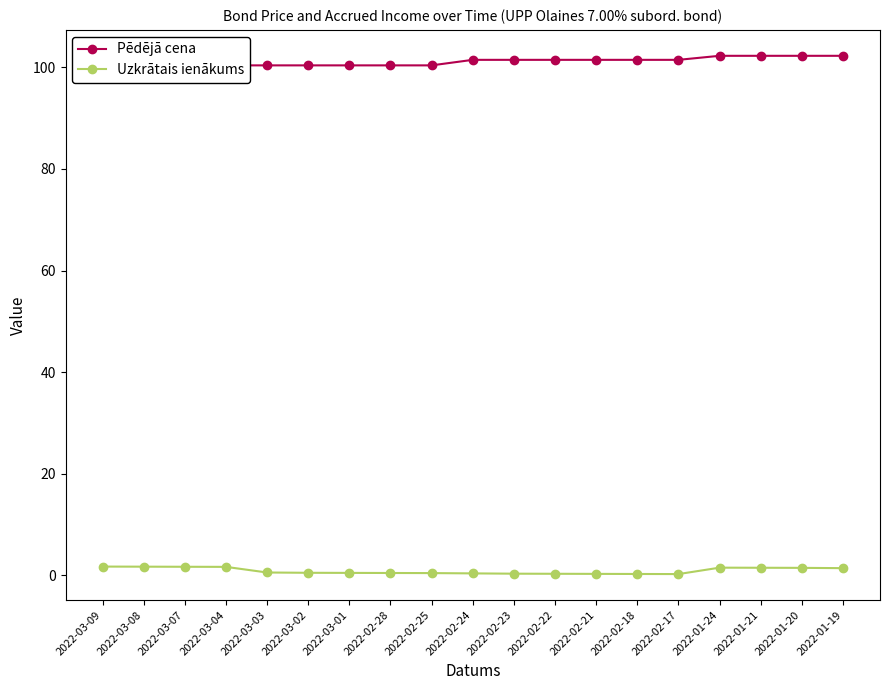

How many lines are shown in the chart?

2